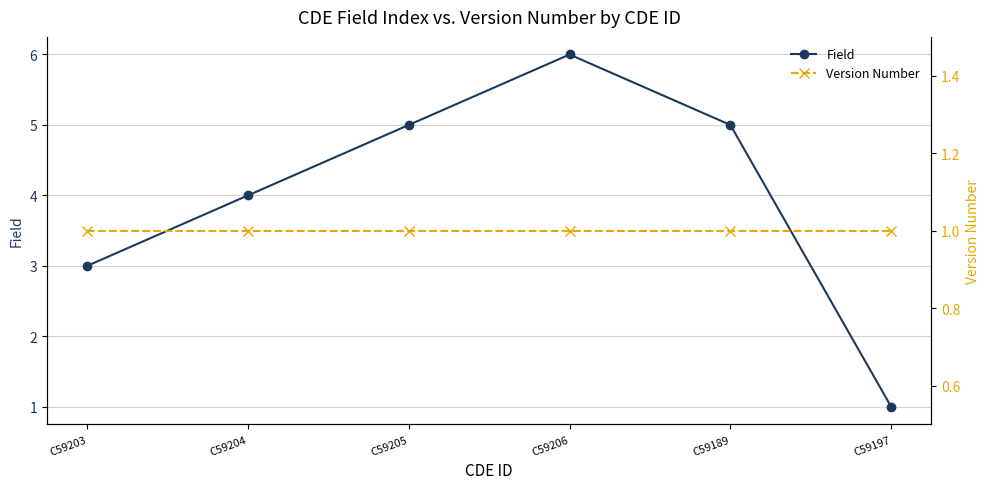

What is the difference between the maximum and minimum values in the Field series?

5